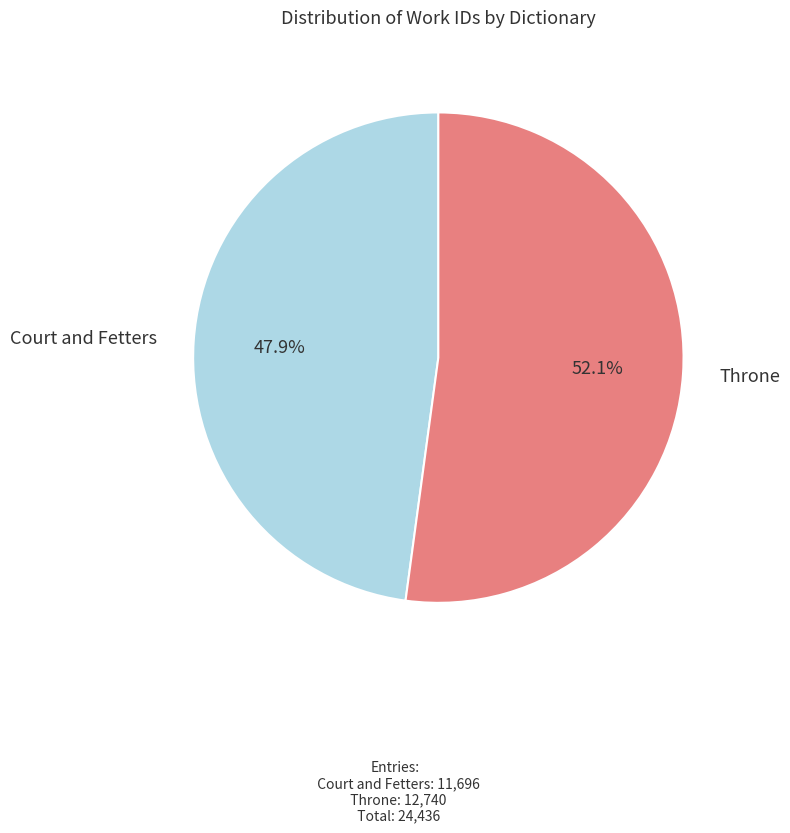

Does Throne account for over 50% of the chart?

Yes